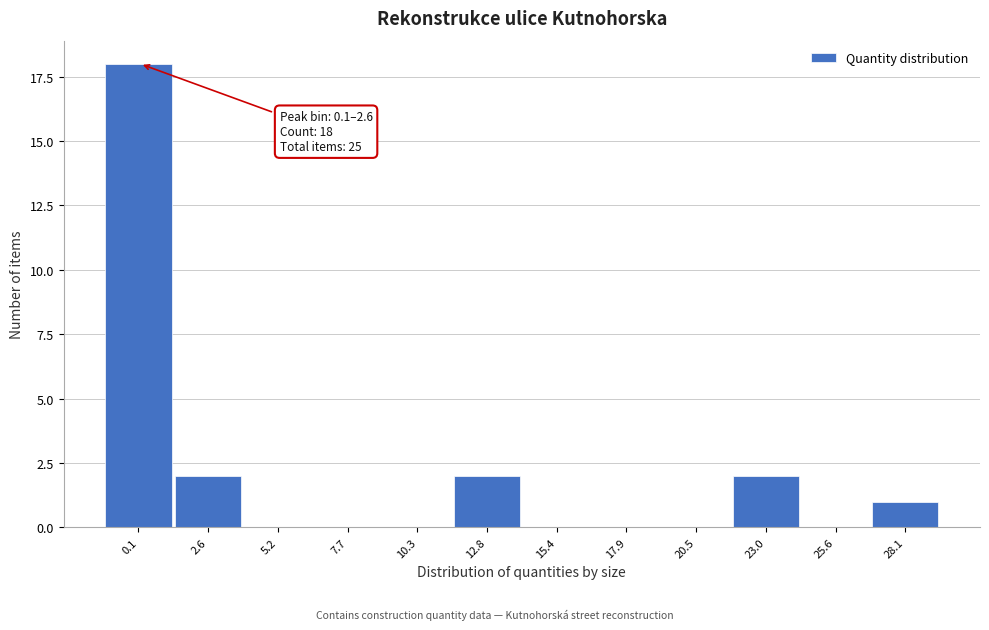

Reading left to right, what are all the values shown in this chart?

0.1=18	2.6=2	5.2=0	7.7=0	10.3=0	12.8=2	15.4=0	17.9=0	20.5=0	23.0=2	25.6=0	28.1=1